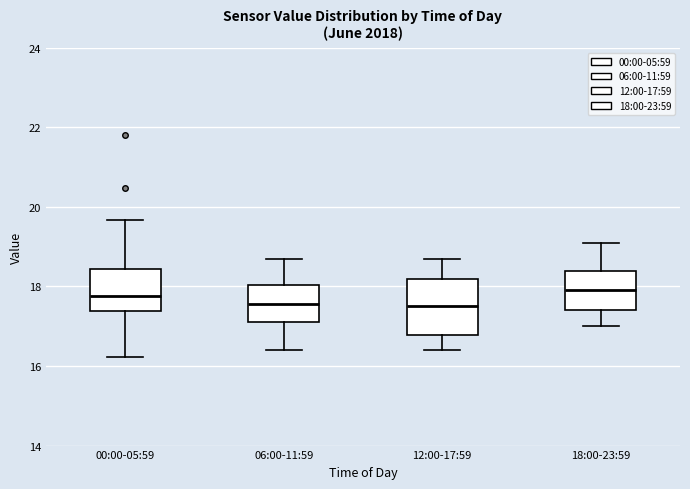

Reading left to right, transcribe this box plot: for each box, give where its median line is, the range the box spans, and where its two whiskers end, as read against the y-axis. The values are not printed on the chart, so give them approximately, as read against the axis.

00:00-05:59: median 17.8, box 17.4 to 18.4, whiskers 16.2 to 19.6
06:00-11:59: median 17.6, box 17.2 to 18.0, whiskers 16.4 to 18.8
12:00-17:59: median 17.6, box 16.8 to 18.2, whiskers 16.4 to 18.8
18:00-23:59: median 18.0, box 17.4 to 18.4, whiskers 17.0 to 19.2